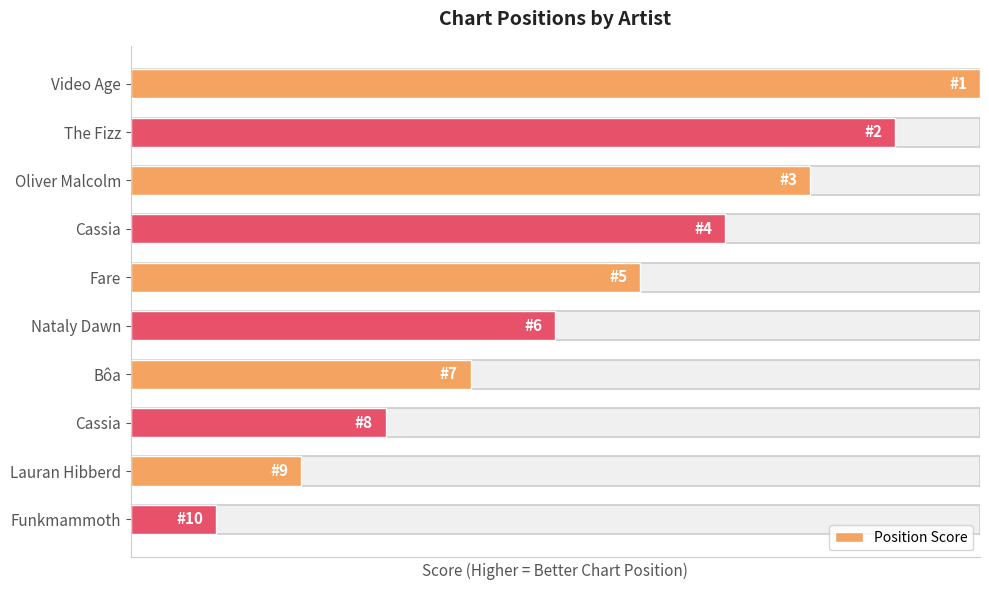

Where is the data nearest to the value 5?

Nataly Dawn